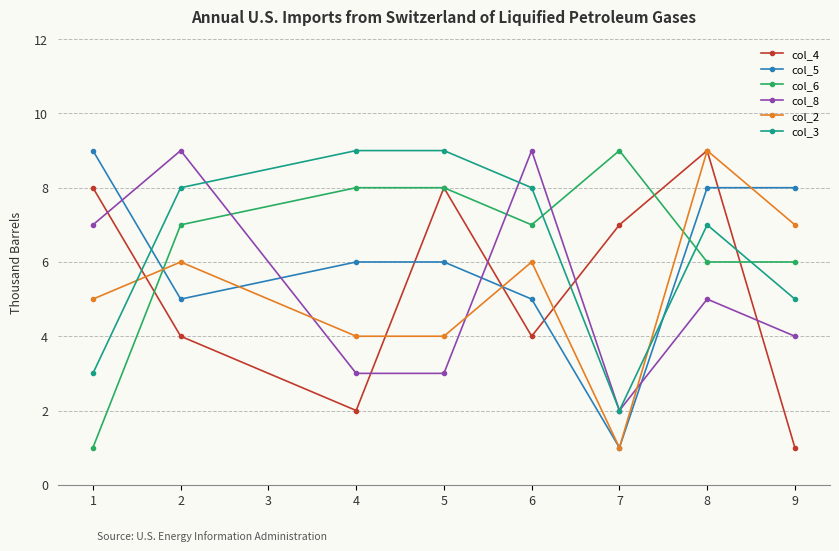

What is the greatest value displayed?

9